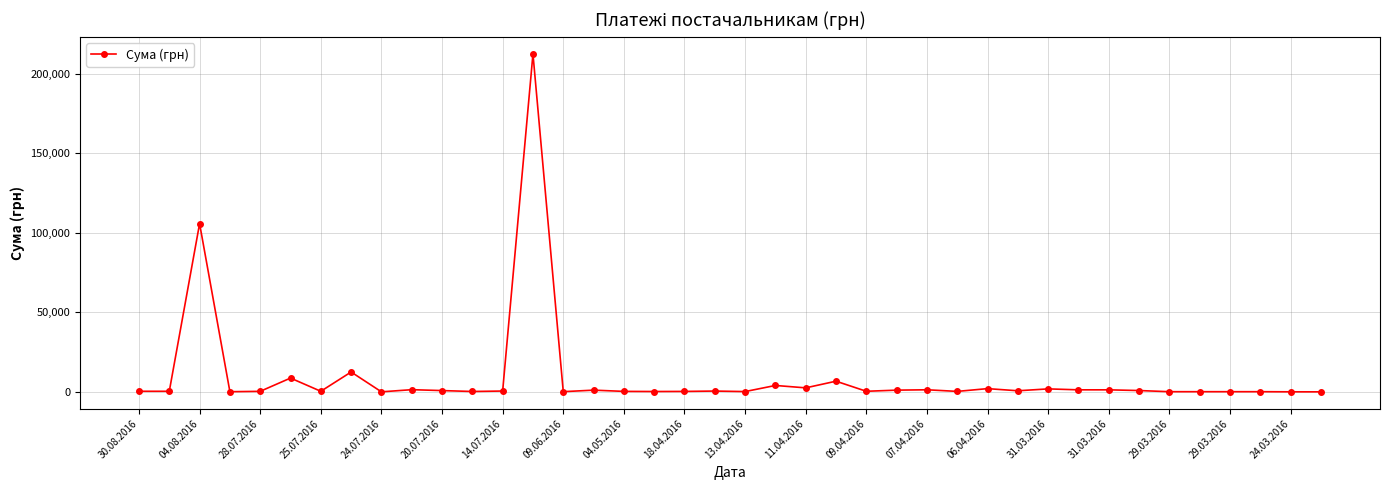

What is the difference between the second highest and second lowest values?

105708.6